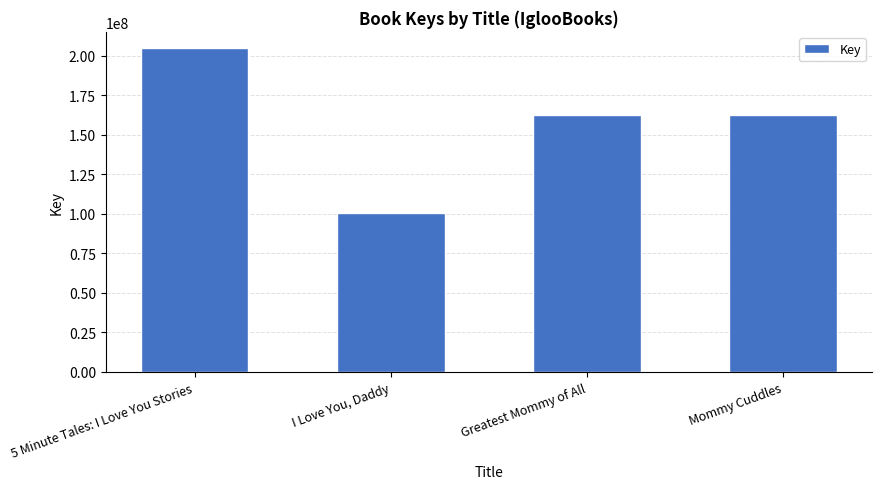

What is the value of the 1st bar from the left?

204799029